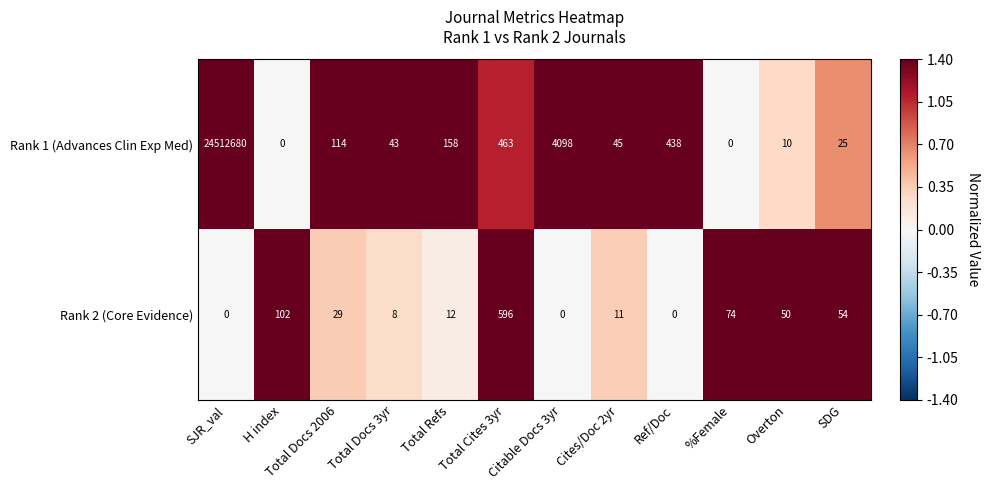

Where does the Rank 1 (Advances Clin Exp Med) series first go above 114?

SJR_val